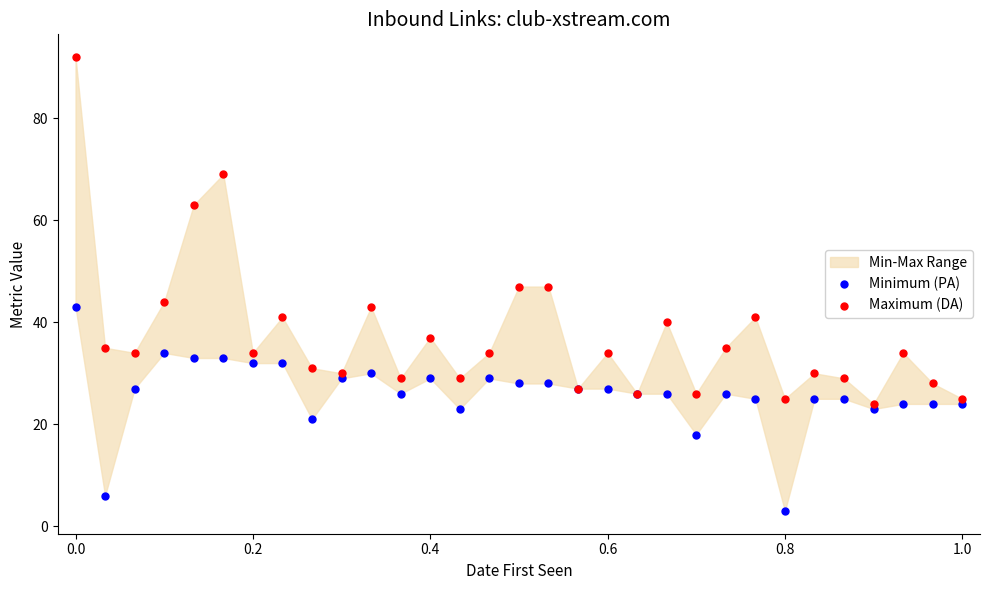

Which series has the largest Y range (max minus min)?

Maximum (DA)